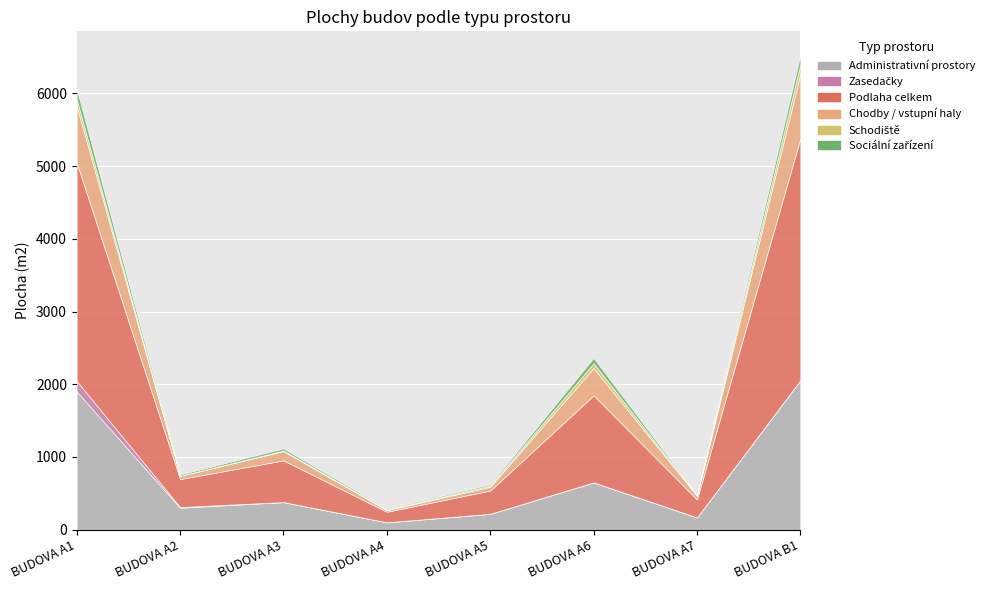

How many interior local valleys does the administrativni series have?

3